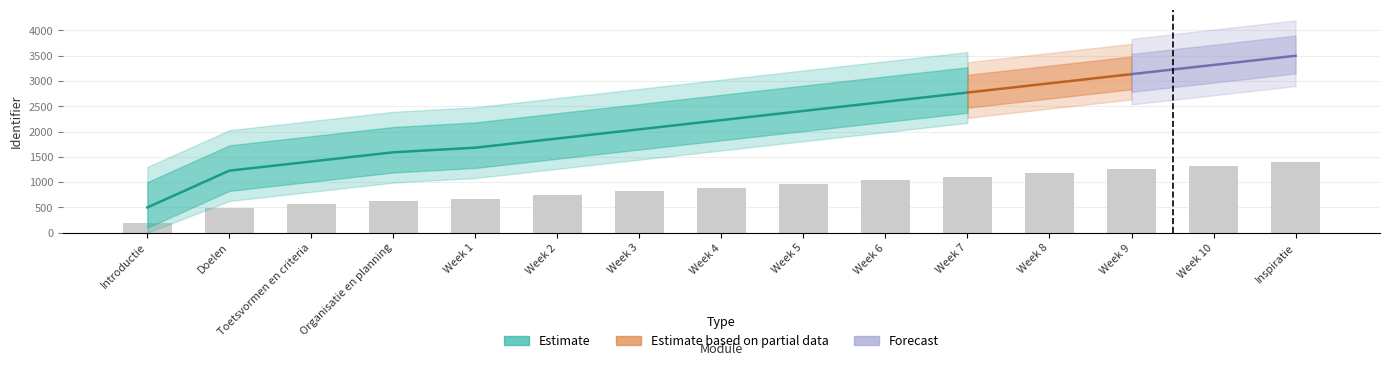

What is the sum of the values at Week 9 and Week 3?

2072.7